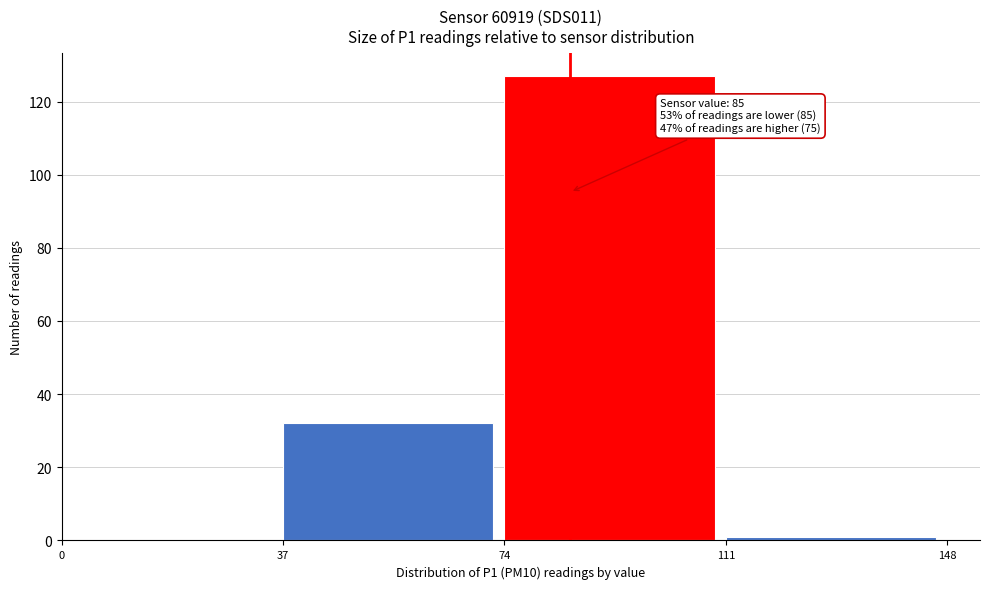

Over which range of the x-axis is the bar tallest?

74 to 111